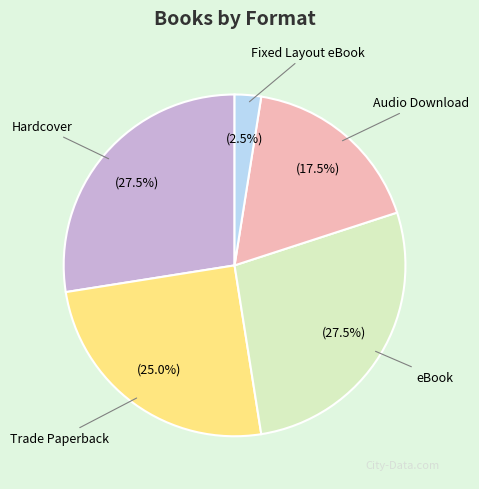

Approximately how many times larger is the value at Audio Download compared to Hardcover?

0.6